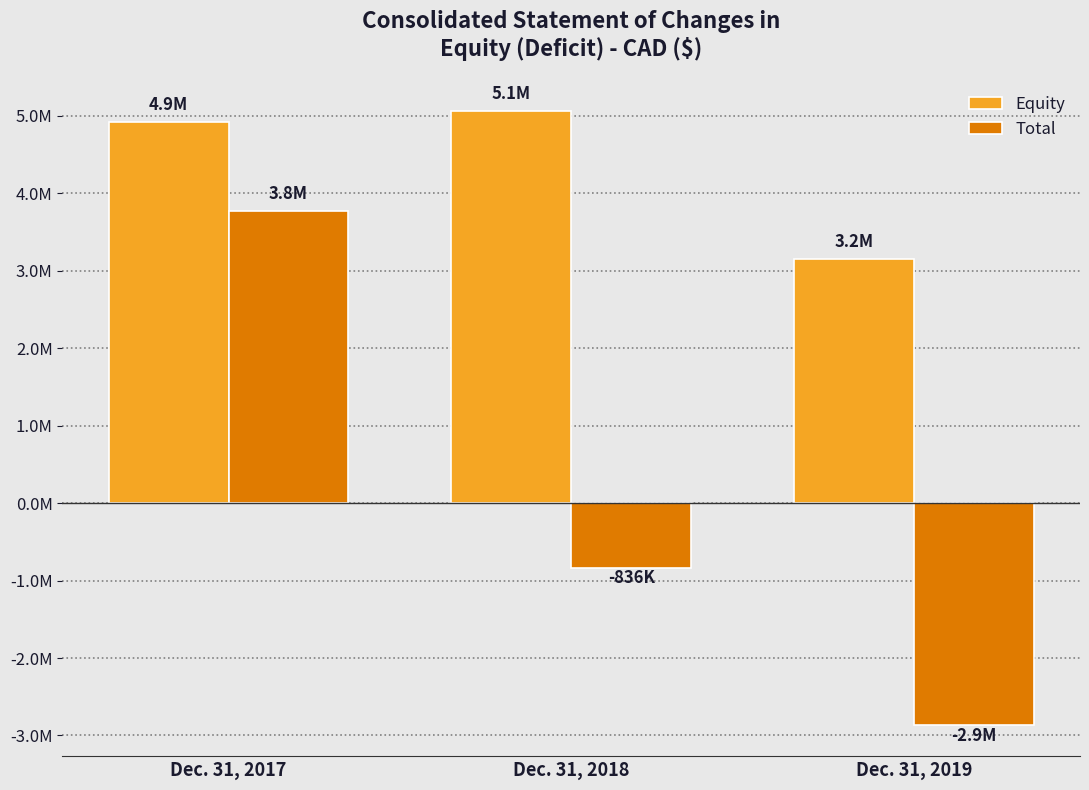

Reading right to left, transcribe all the data shown in this chart.

Equity: Dec. 31, 2019=3154232	Dec. 31, 2018=5058049	Dec. 31, 2017=4922047
Total: Dec. 31, 2019=-2870218	Dec. 31, 2018=-835560	Dec. 31, 2017=3770132